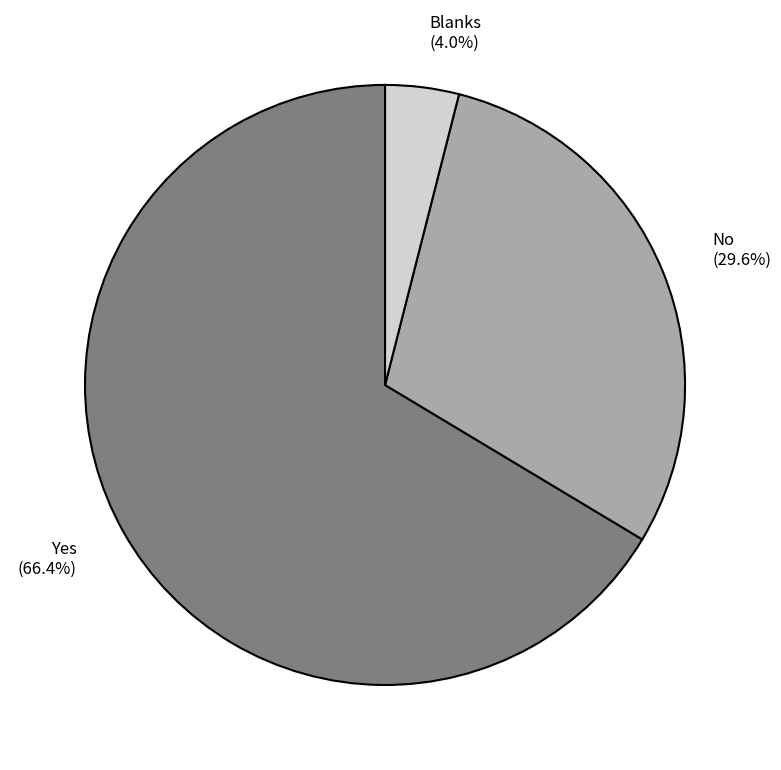

Between Blanks and No, which is larger?

No